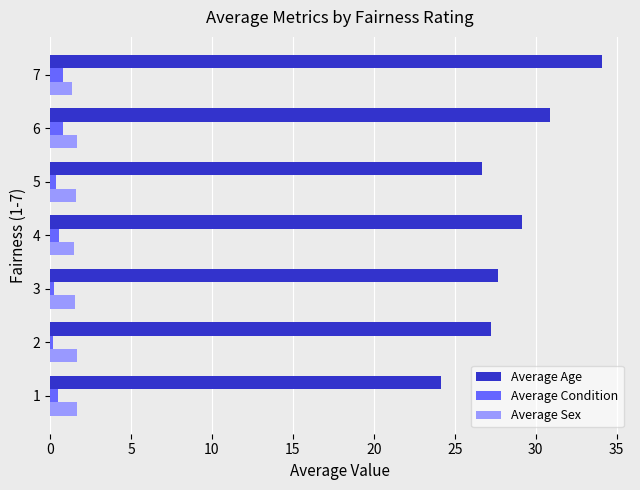

What is the maximum value shown in the chart?

34.1